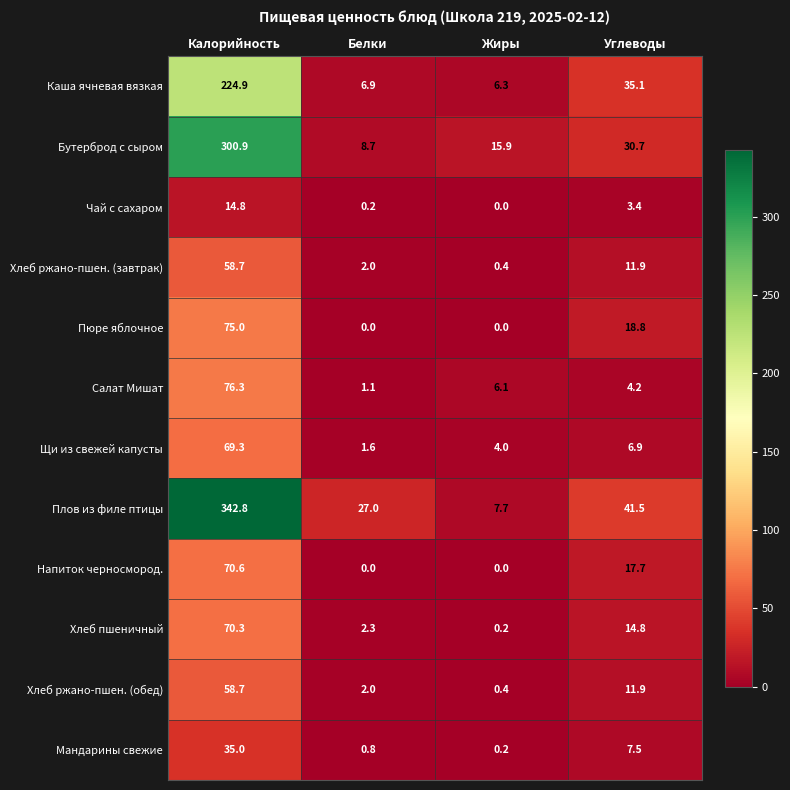

Is it true that Чай с сахаром equals 3.4 at Углеводы?

True